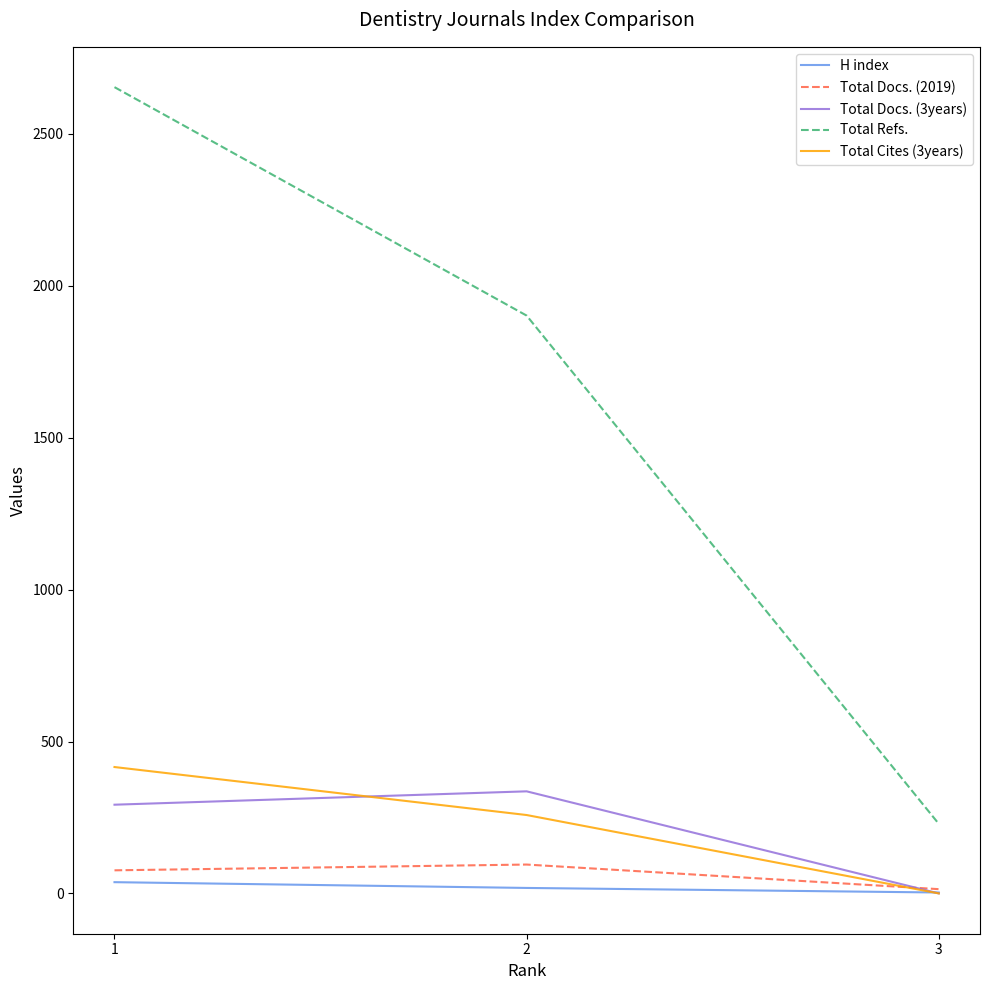

Which series has the largest total across all categories?

Total Refs.